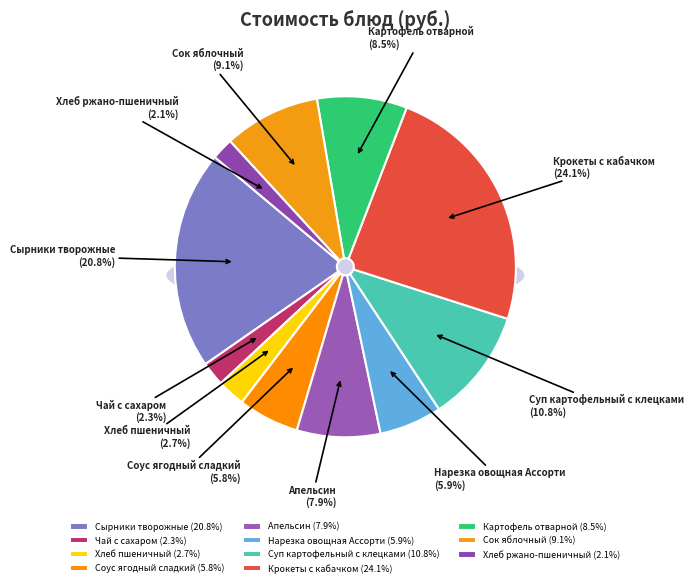

Is it true that Апельсин is 1% of the pie?

False